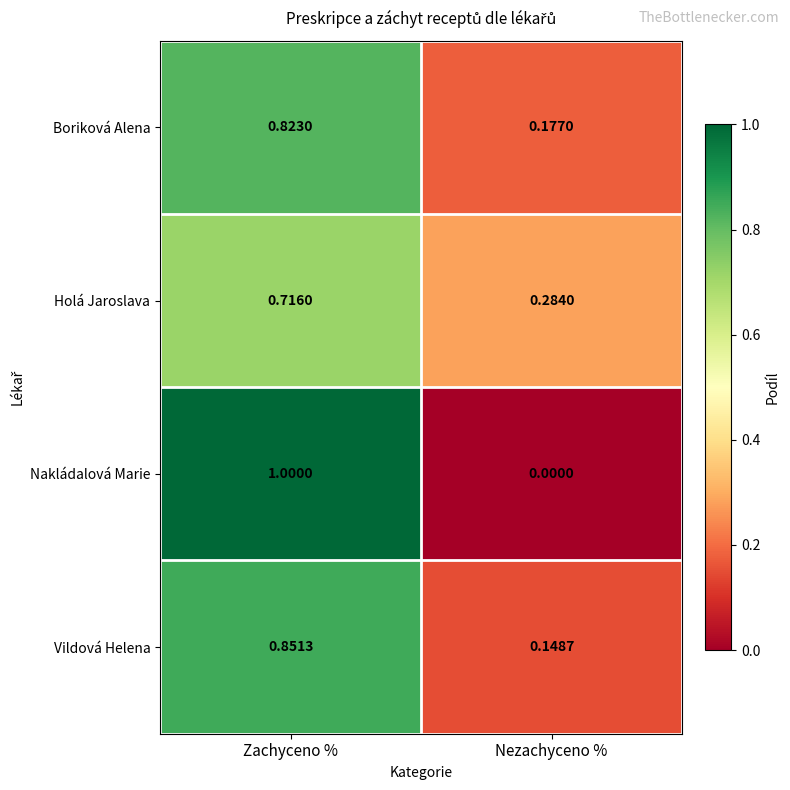

At which label does Vildová Helena reach its peak?

Zachyceno %